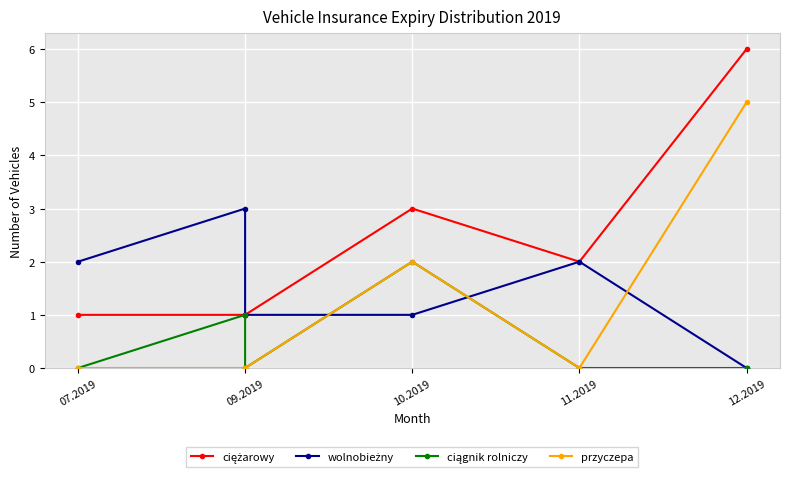

List the series in order of their overall mean, lowest first.

ciągnik rolniczy, przyczepa, wolnobieżny, ciężarowy